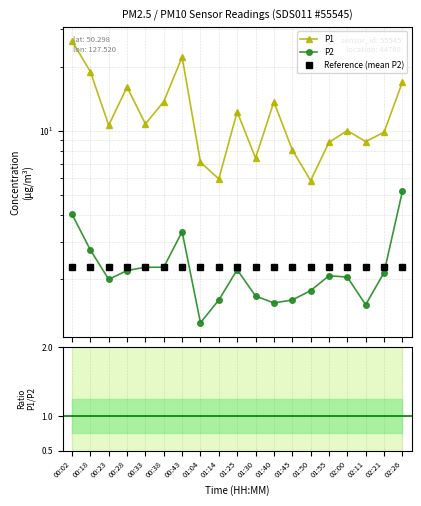

What is the difference between the highest and lowest values at 01:50?

4.1